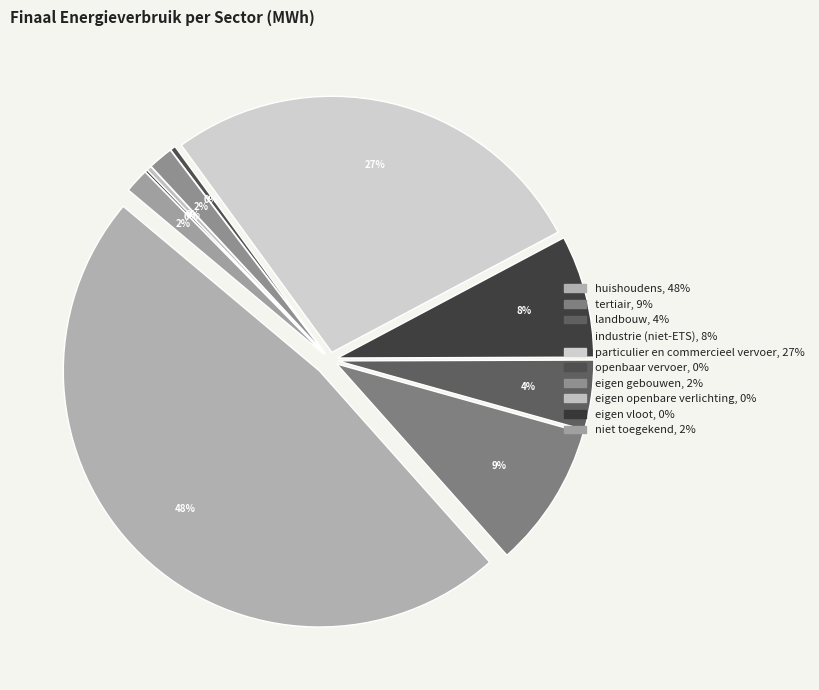

What is the change in value from tertiair to openbaar vervoer?

-30996.0